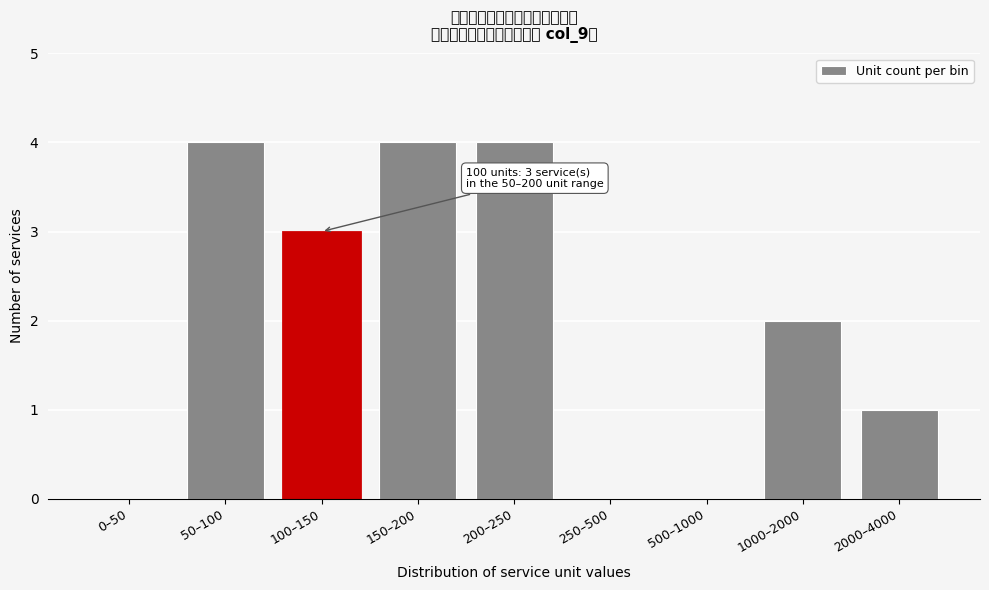

Reading left to right, extract all data points from this chart.

0–50=0	50–100=4	100–150=3	150–200=4	200–250=4	250–500=0	500–1000=0	1000–2000=2	2000–4000=1